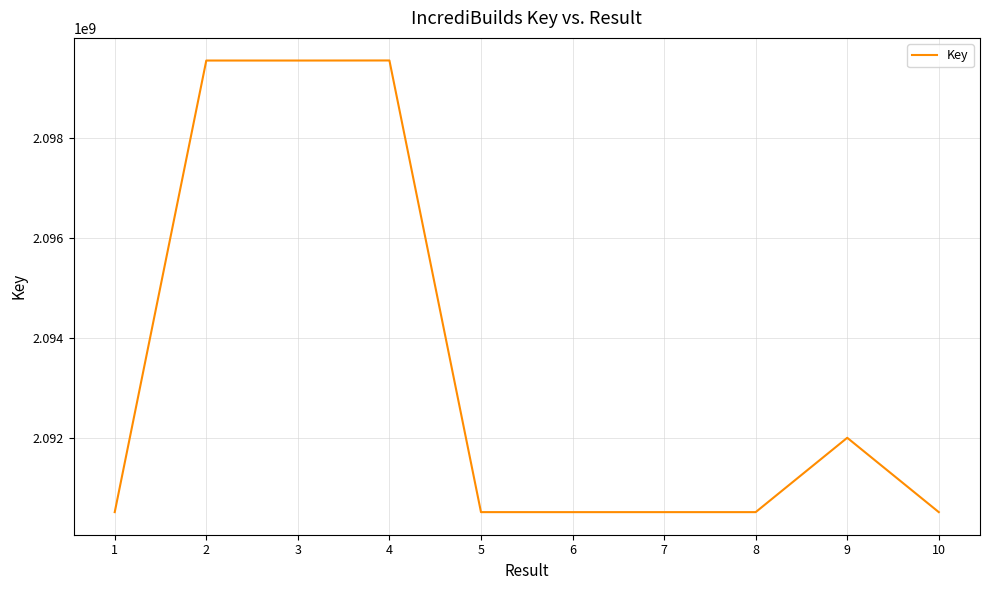

The chart shows a value of 2090522565 at 8. True or false?

True